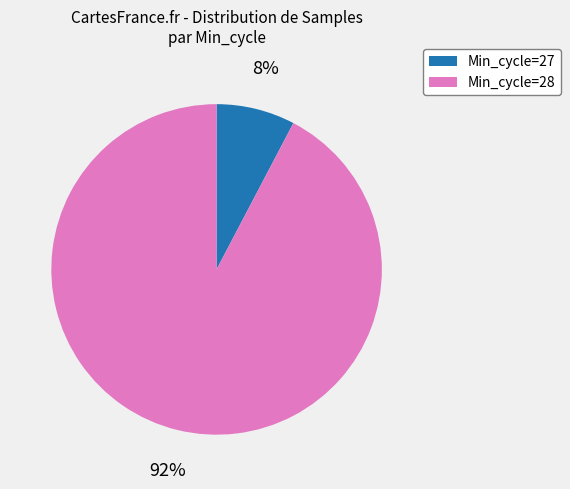

Is there a majority slice in this chart?

Yes